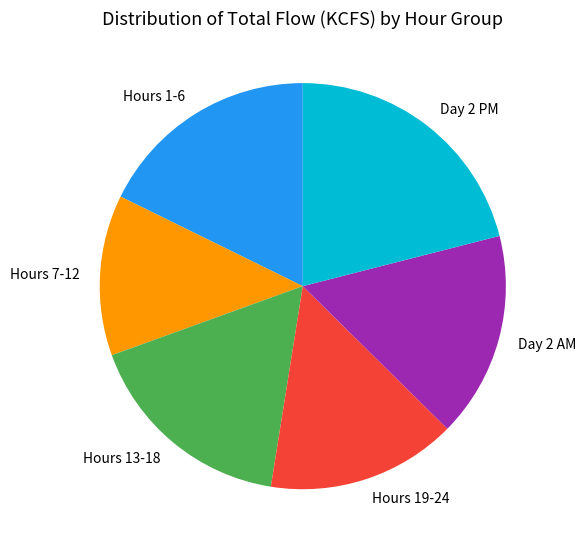

What is the ratio of the value at Hours 13-18 to the value at Hours 7-12?

1.3